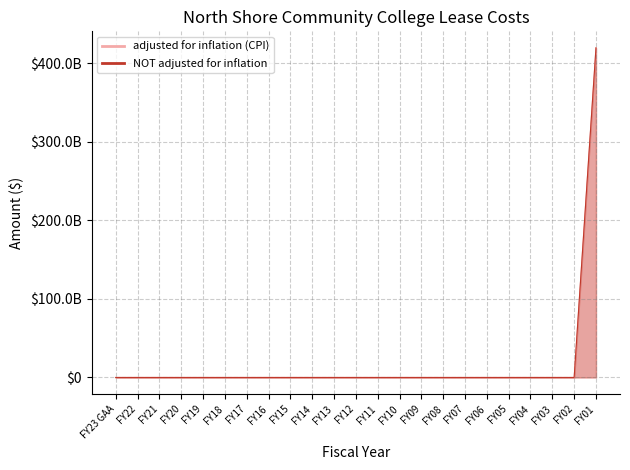

Which series has the widest spread of values?

adjusted for inflation (CPI)